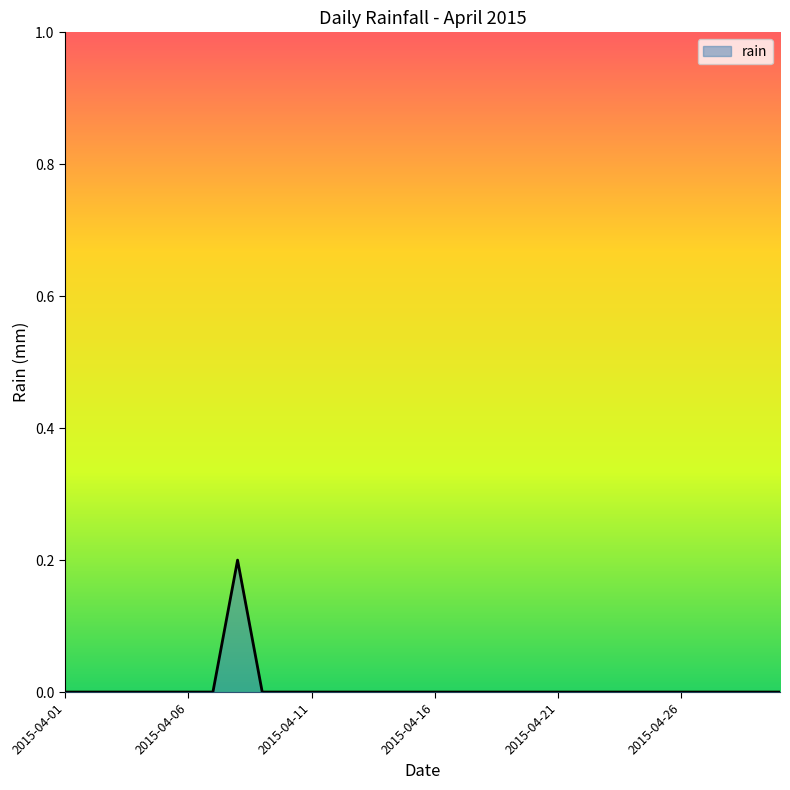

Does the chart have visible grid lines?

No